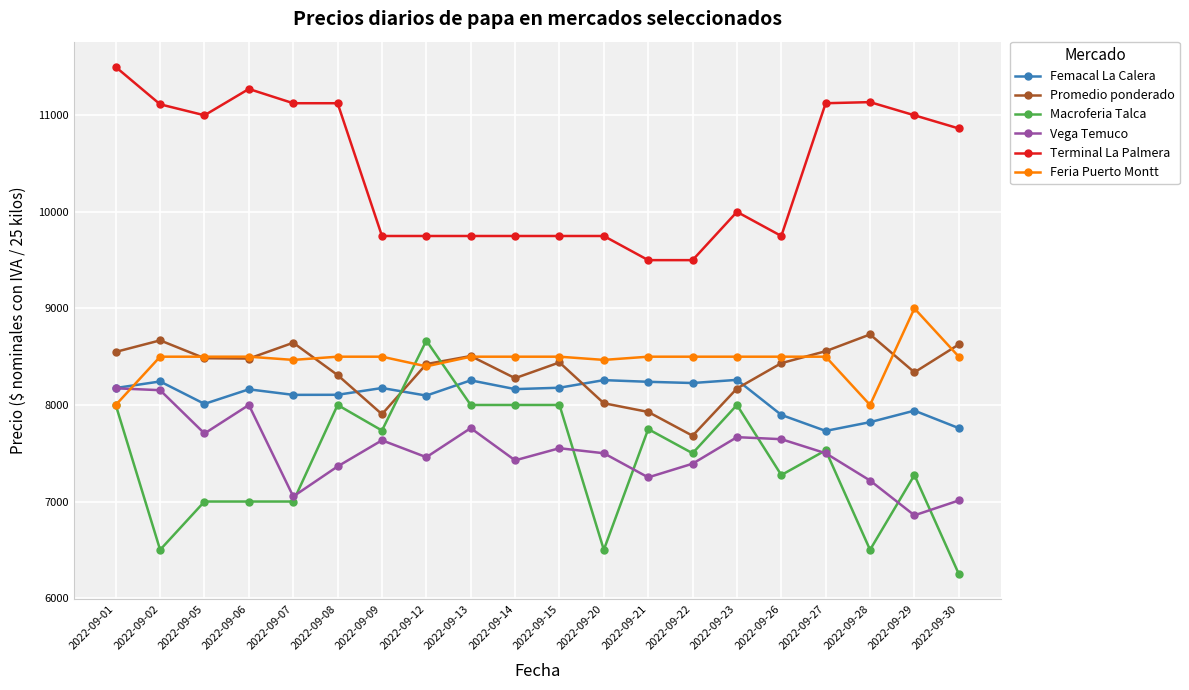

How many lines are shown in the chart?

6